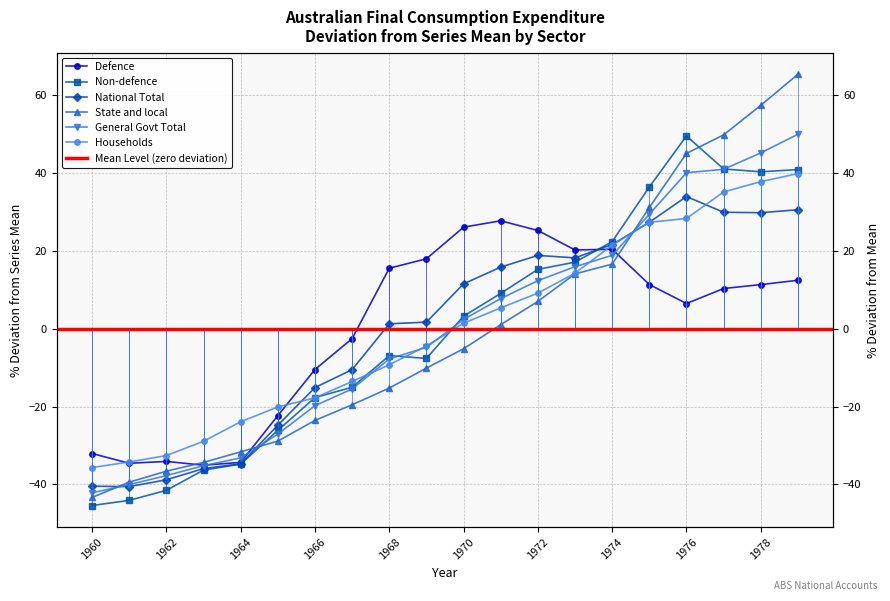

How many intersections are there between Non-defence and General Govt Total?

4